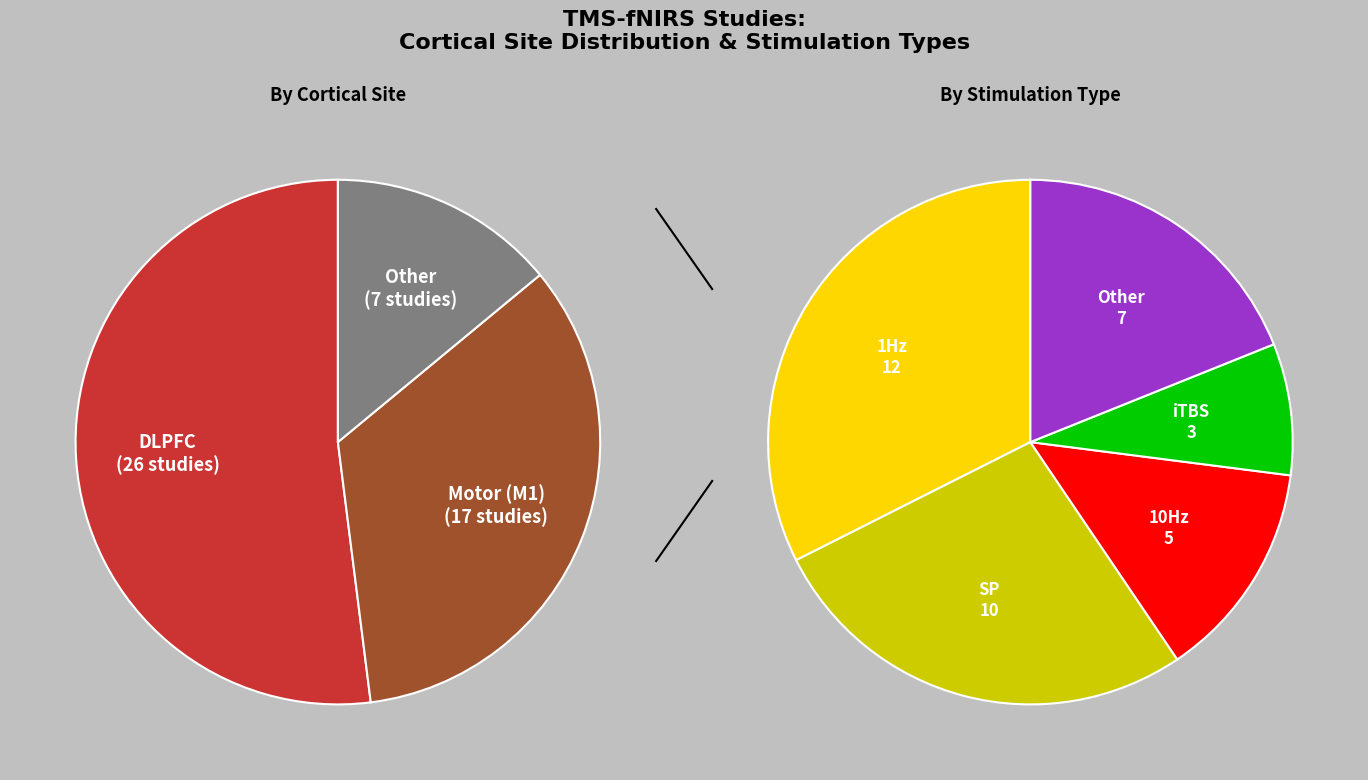

Between DLPFC and M1, which is larger?

DLPFC